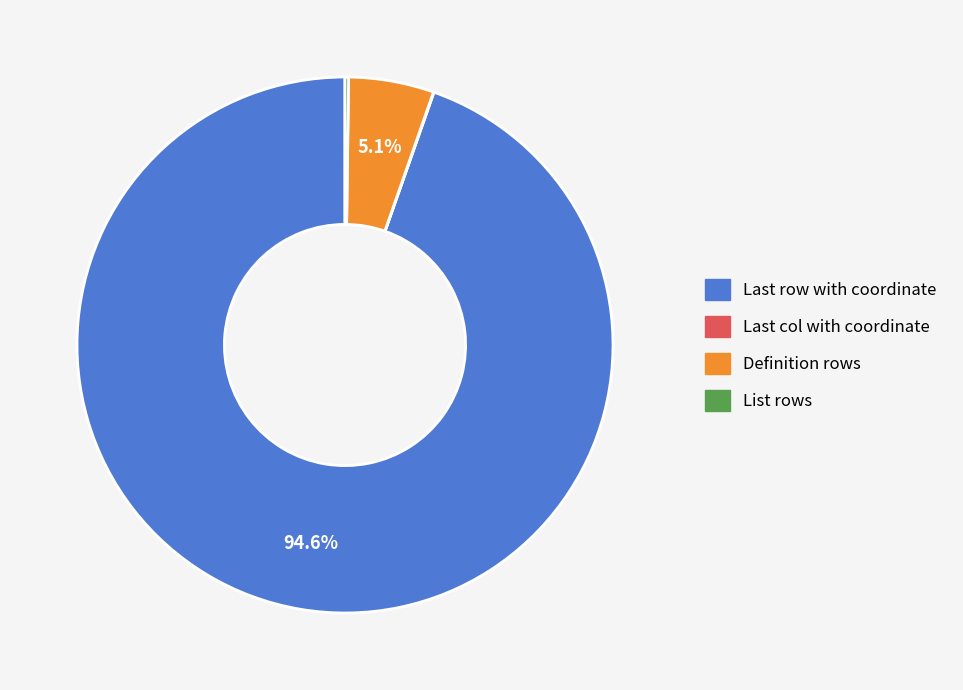

What percentage is NOT represented by Definition rows?

94.9%